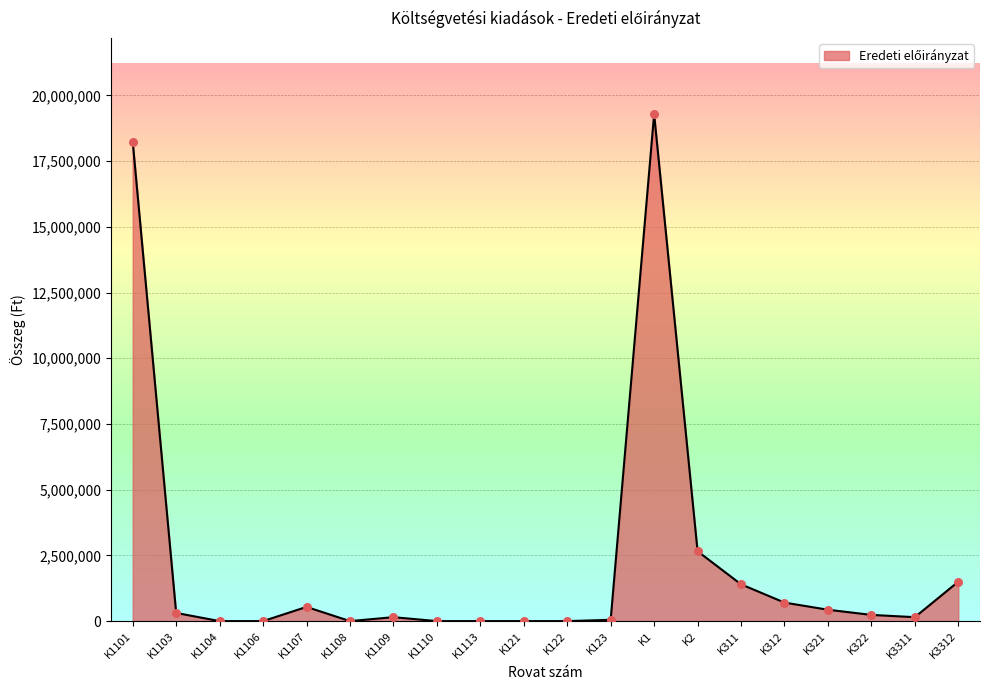

What is the change in value from K1104 to K322?

+236220